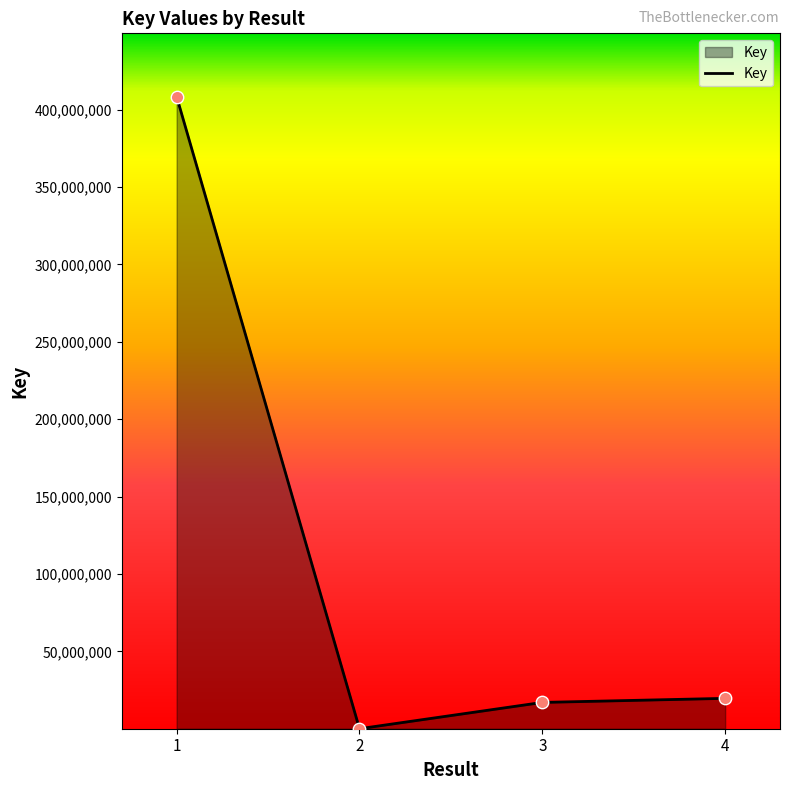

What is the ratio of the value at 1 to the value at 4?

20.8